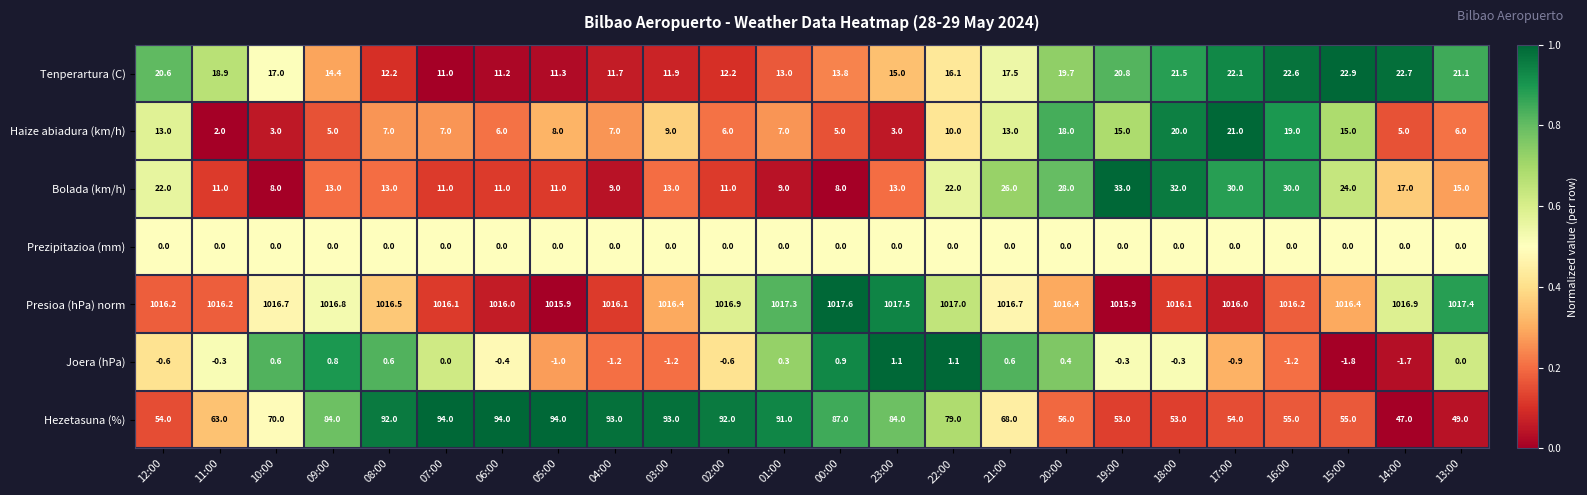

True or false: Prezipitazioa (mm) has a value of 0.0 at 21:00.

True